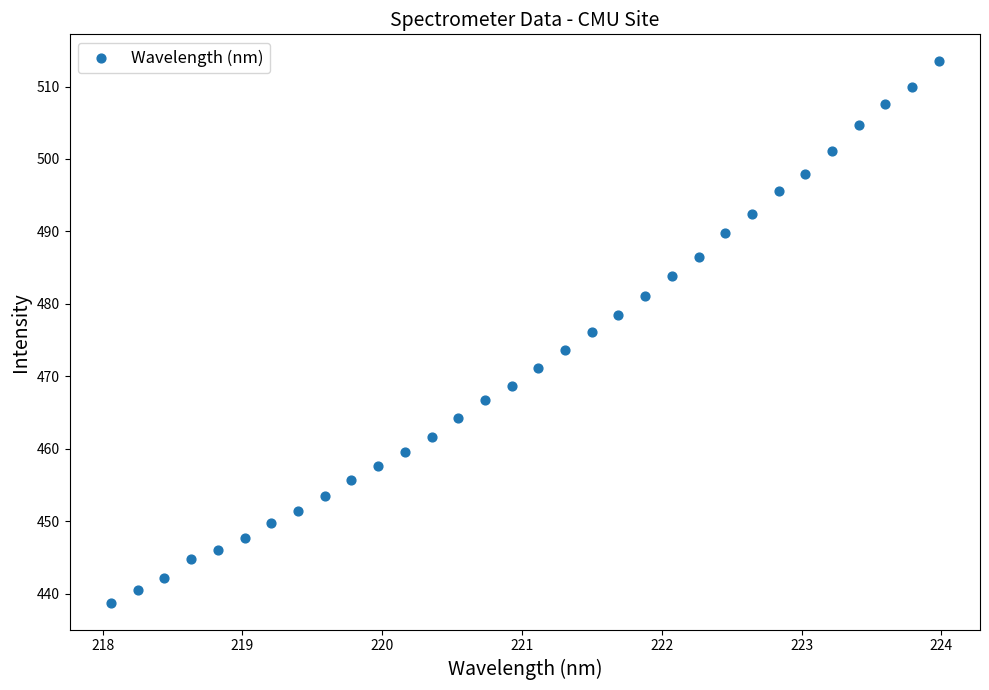

What is the range of Y values (max minus min)?

74.7